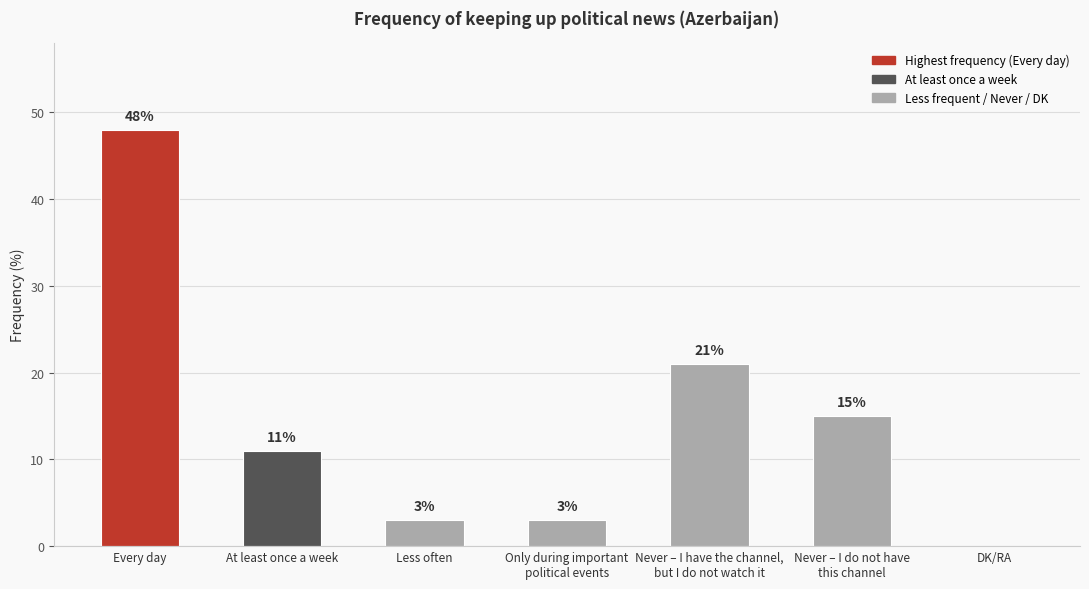

Where does the data first go above 11?

Every day